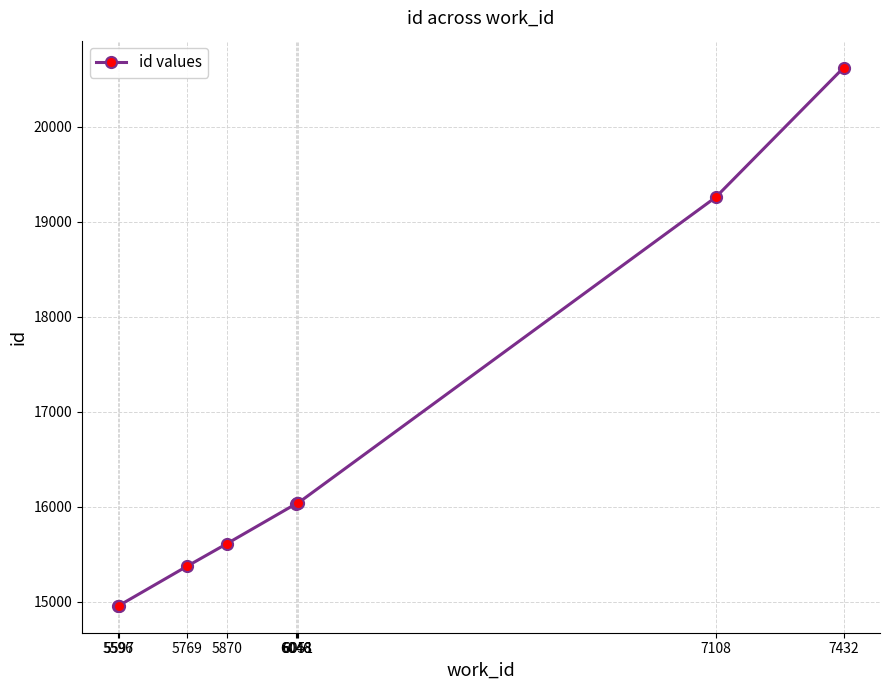

What is the difference between the values at 5597 and 6051?

1081